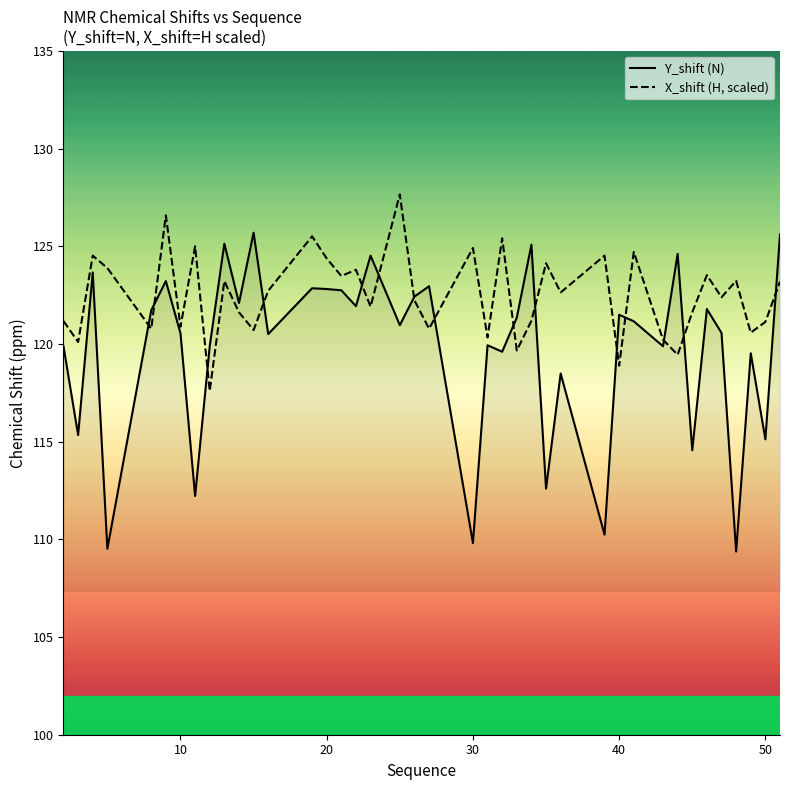

How many distinct data groups are displayed?

2